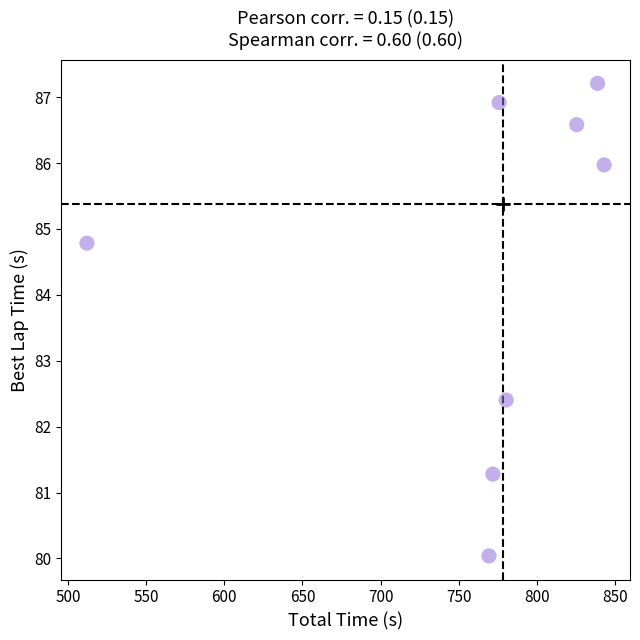

What Y value in the scatter plot is closest to 83?

82.4